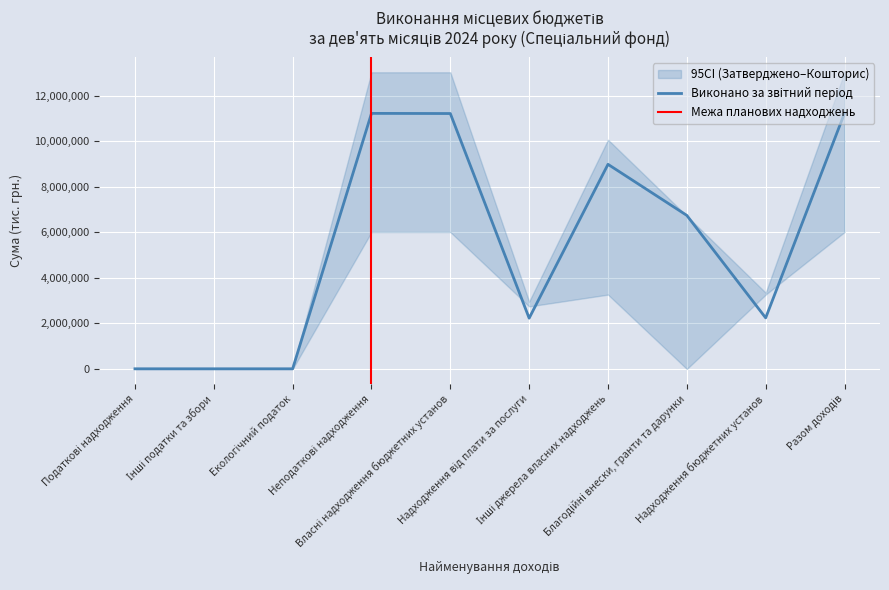

What is the maximum value shown in the chart?

13037259.1